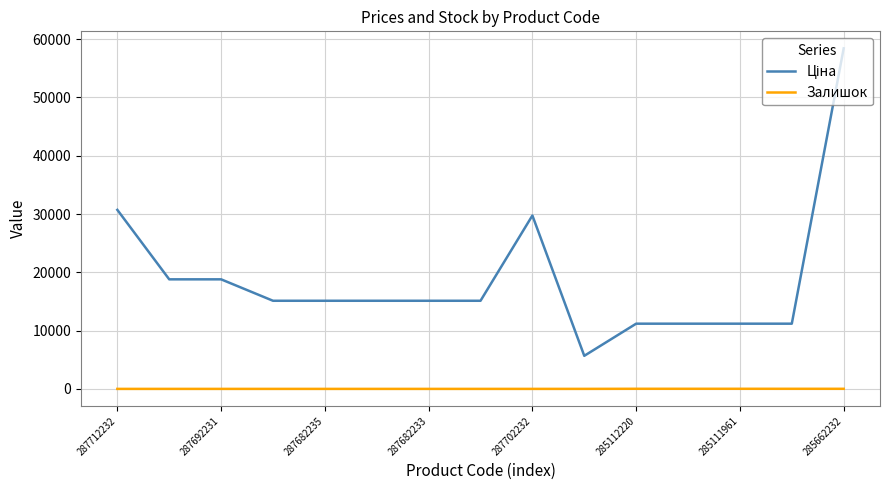

What is the maximum value shown in the chart?

58426.5